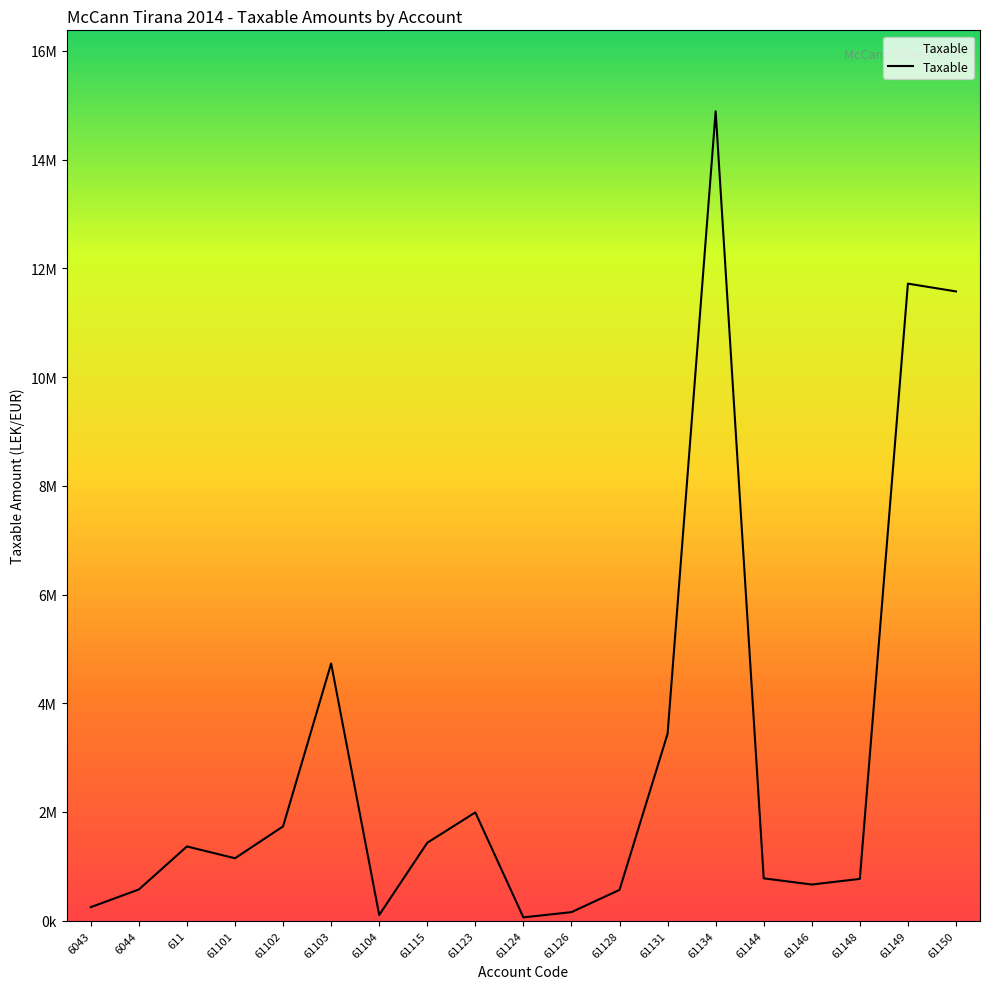

What is the smallest value displayed?

61813.2